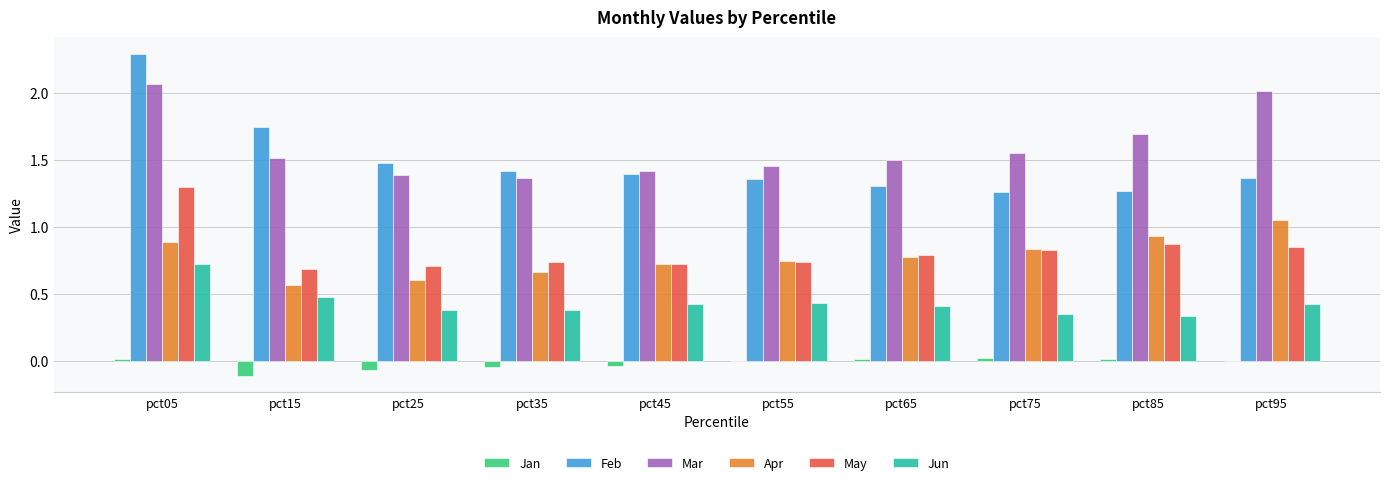

At which category does the chart reach its peak across all series?

pct05